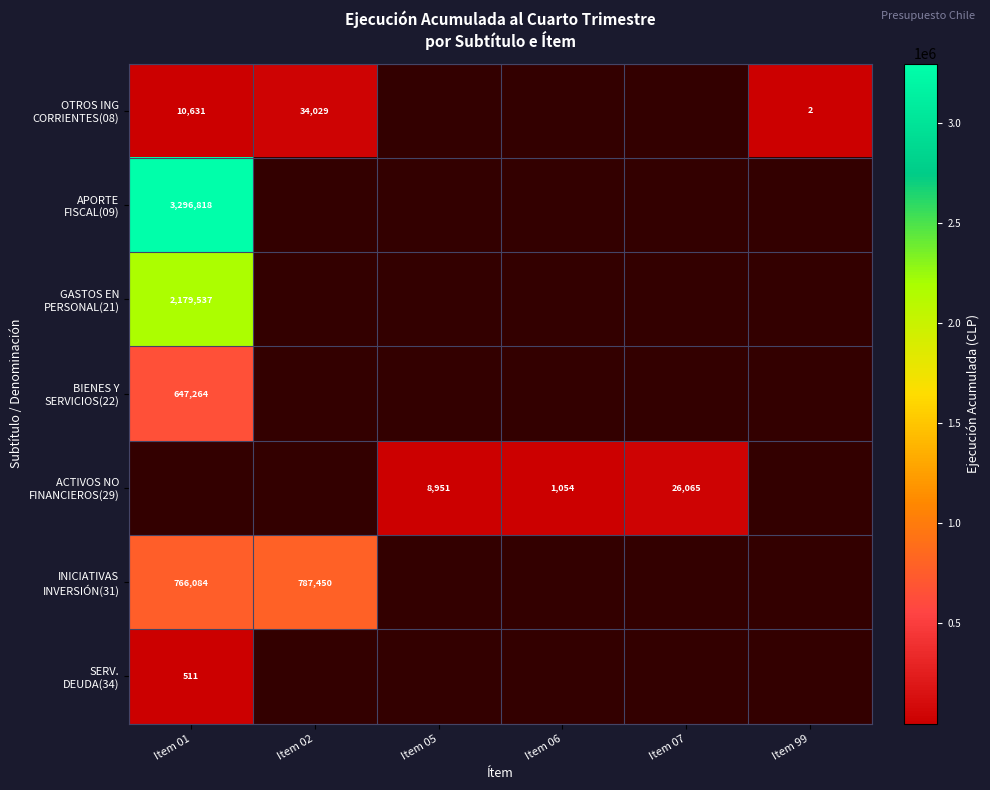

At which label is APORTE FISCAL(09) closest to 3296818?

Item 01